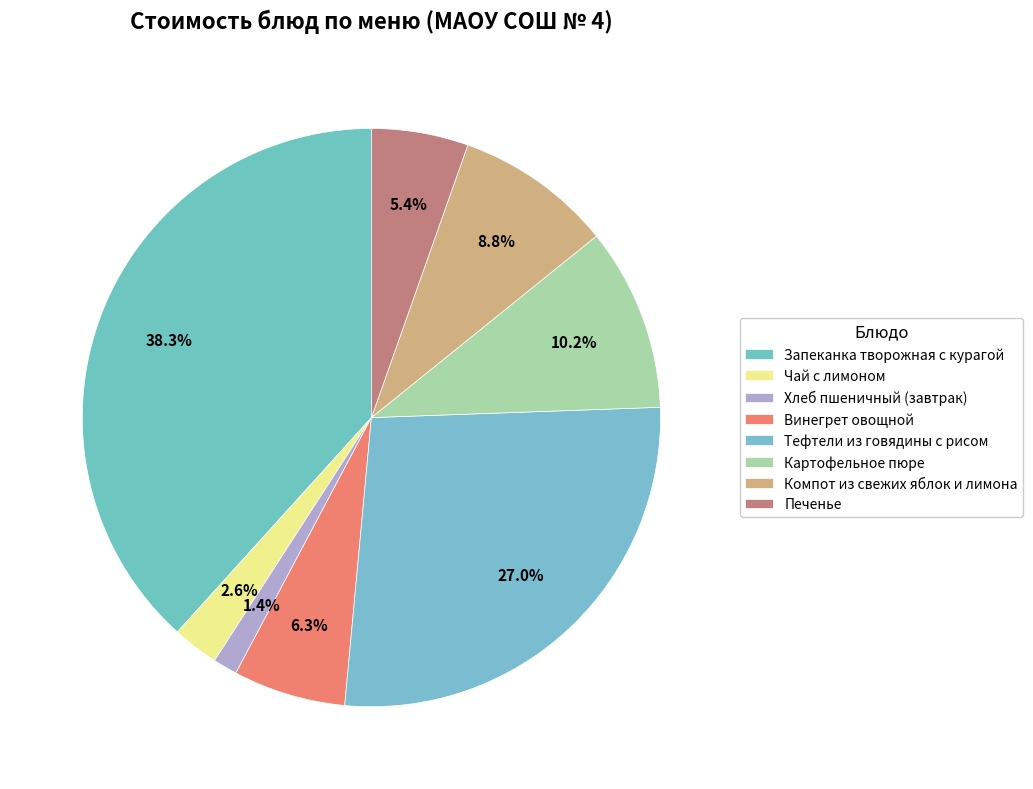

Is it true that Запеканка творожная с курагой is 38% of the pie?

True